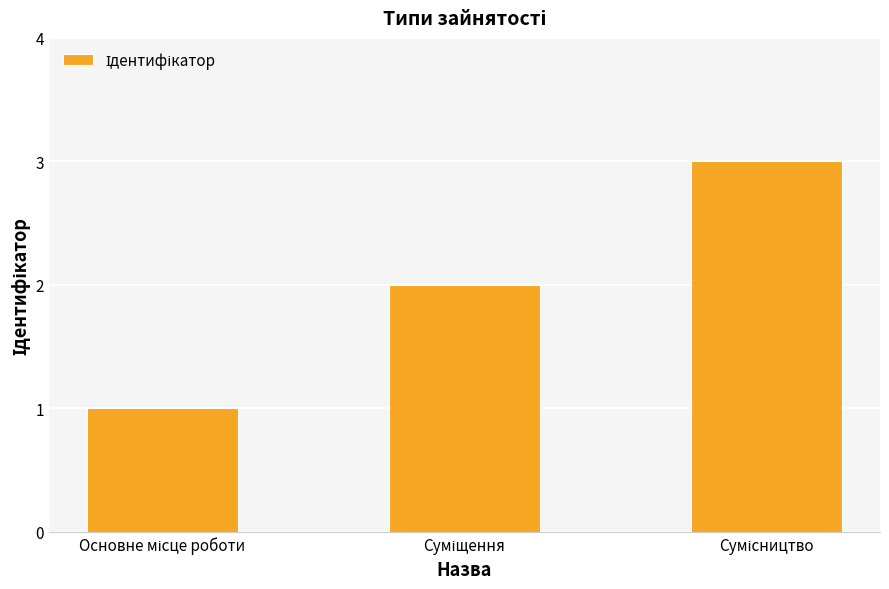

What is the sum of all values?

6